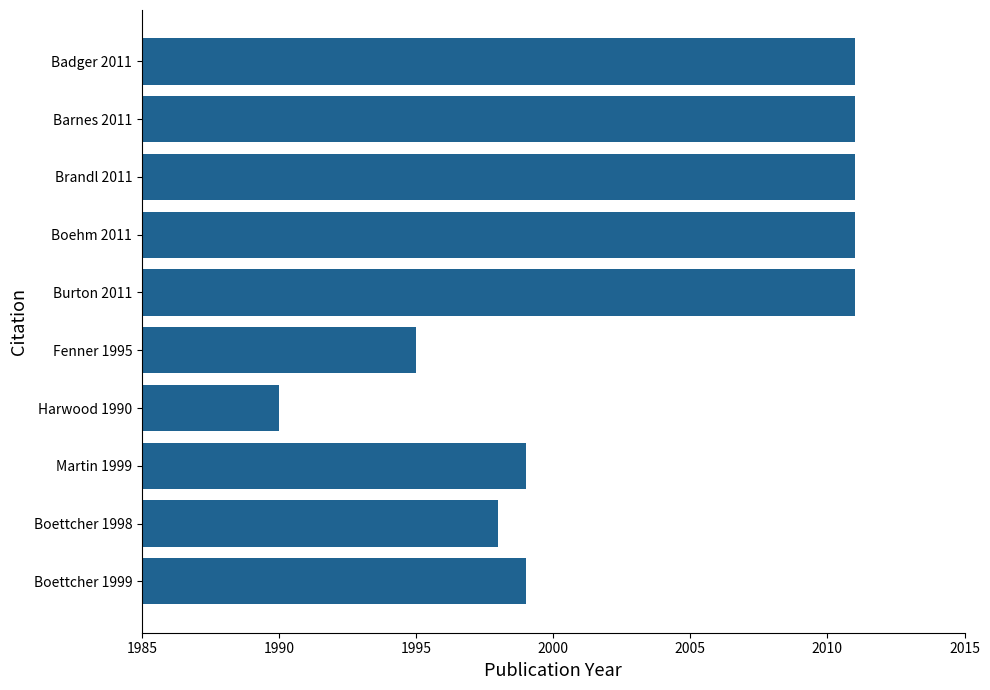

Are the bars horizontal?

Yes